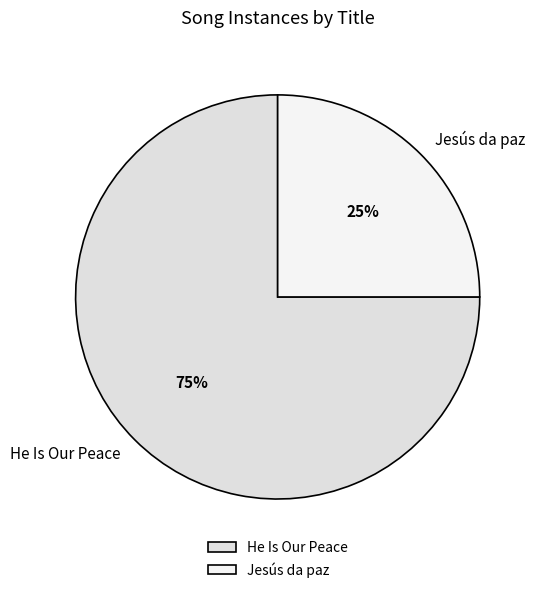

What is the ratio of the value at Jesús da paz to the value at He Is Our Peace?

0.3